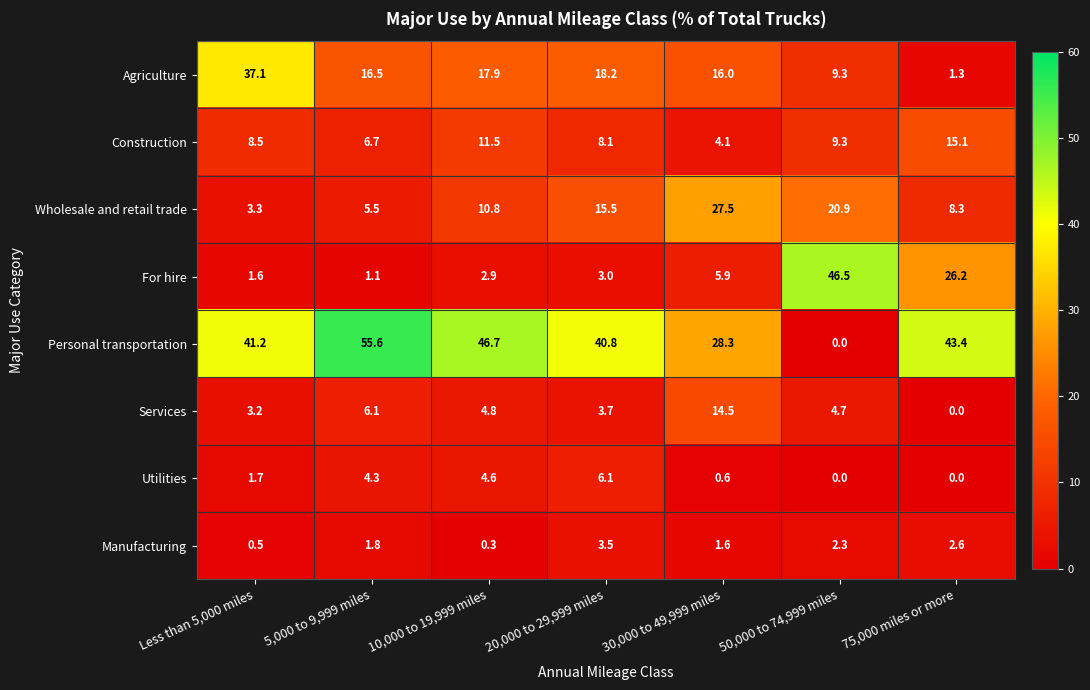

Is it true that For hire equals 46.5 at 50,000 to 74,999 miles?

True